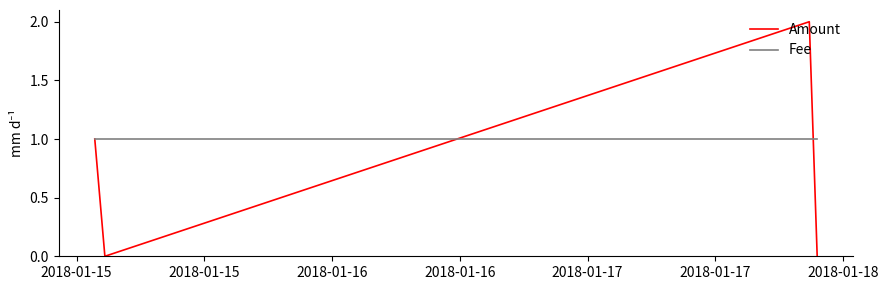

True or false: Amount and Fee cross at least once.

True